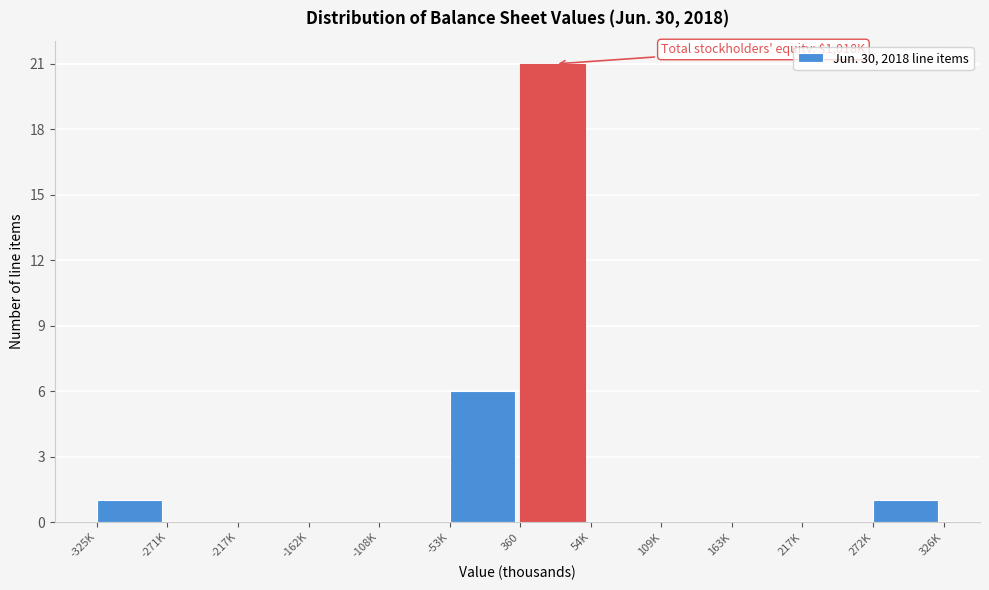

Reading left to right, extract all data points from this chart.

-325K=1	-271K=0	-217K=0	-162K=0	-108K=0	-53K=6	360=21	54K=0	109K=0	163K=0	217K=0	272K=1